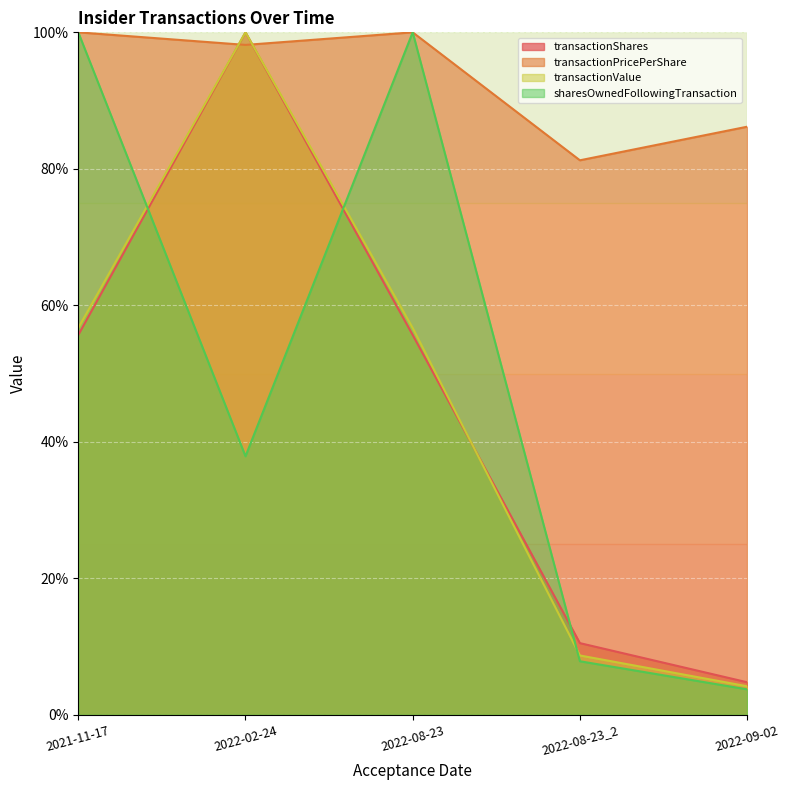

True or false: sharesOwnedFollowingTransaction has a value of 159.8 at 2022-08-23.

False